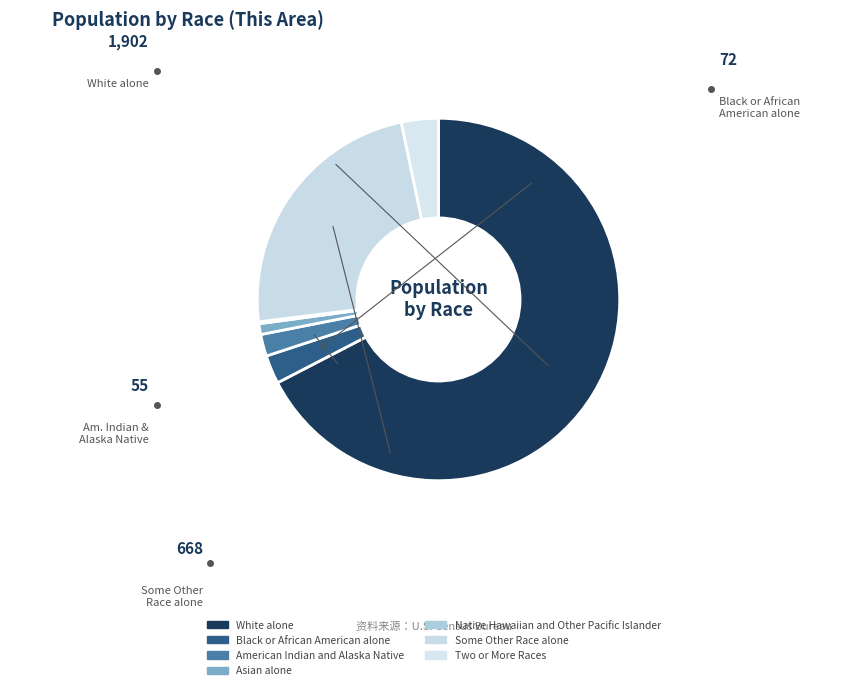

To the nearest percent, what portion does Some Other Race alone represent?

24%